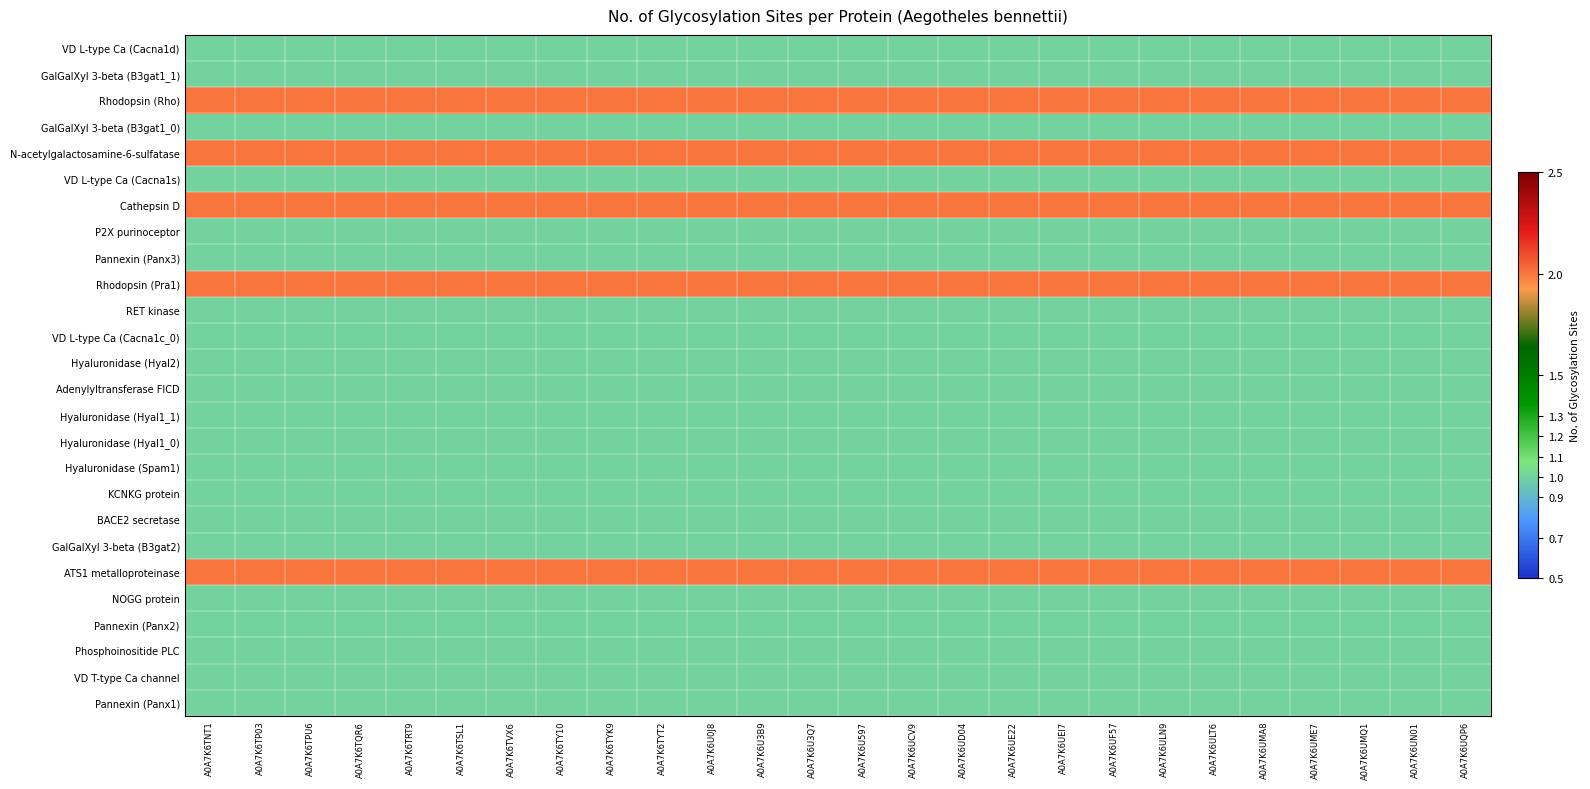

At how many categories does at least one series exceed 1?

26